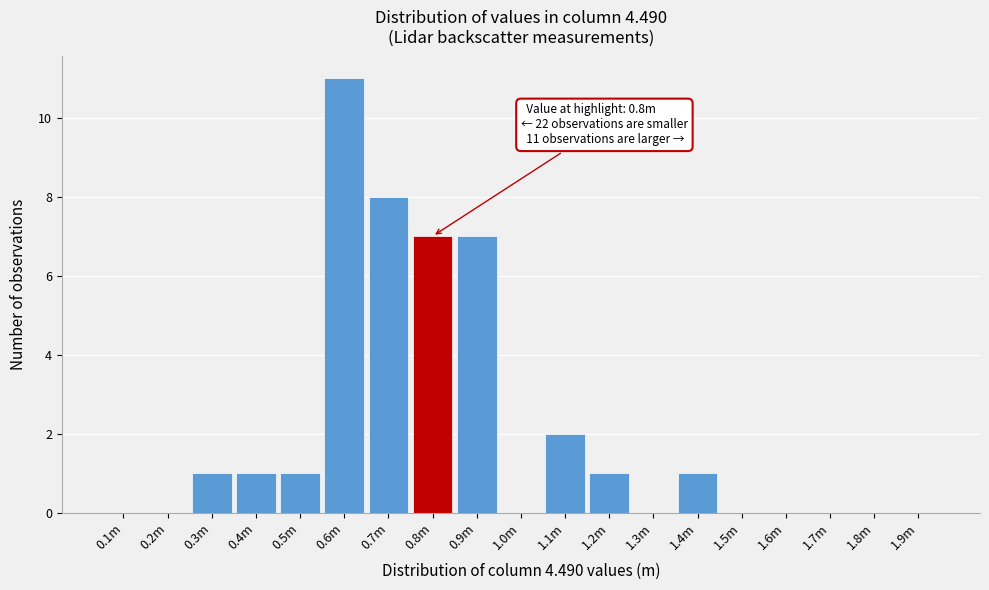

Reading left to right, transcribe all the data shown in this chart.

0.1m=0	0.2m=0	0.3m=1	0.4m=1	0.5m=1	0.6m=11	0.7m=8	0.8m=7	0.9m=7	1.0m=0	1.1m=2	1.2m=1	1.3m=0	1.4m=1	1.5m=0	1.6m=0	1.7m=0	1.8m=0	1.9m=0